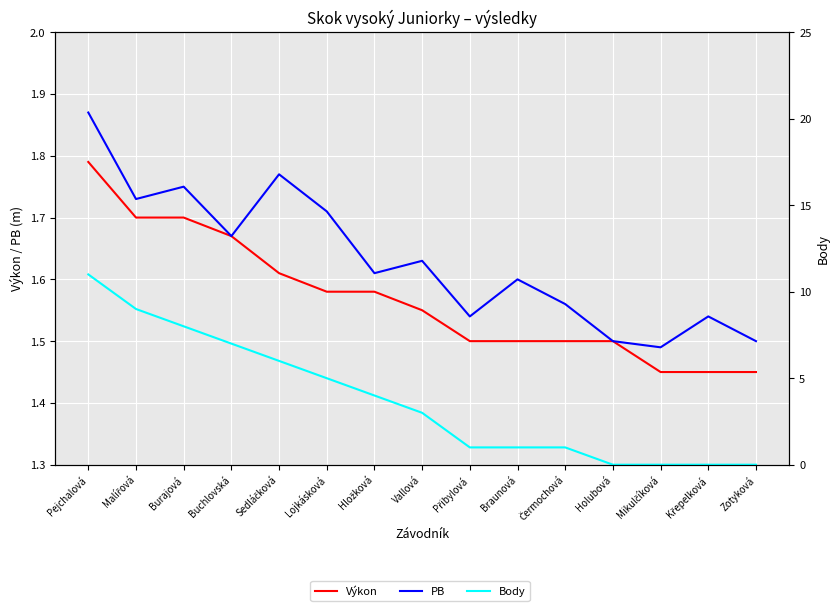

What is the highest value of the PB series?

1.9